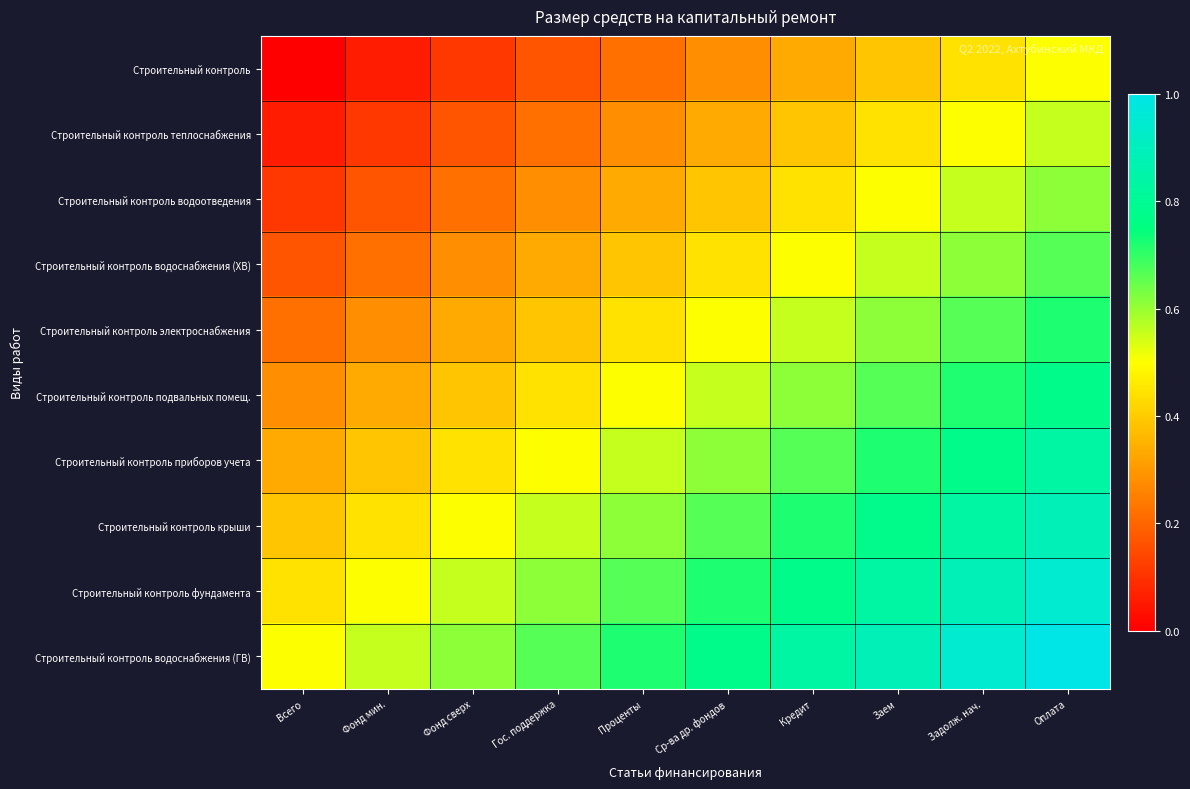

At how many categories does at least one series exceed 0?

10